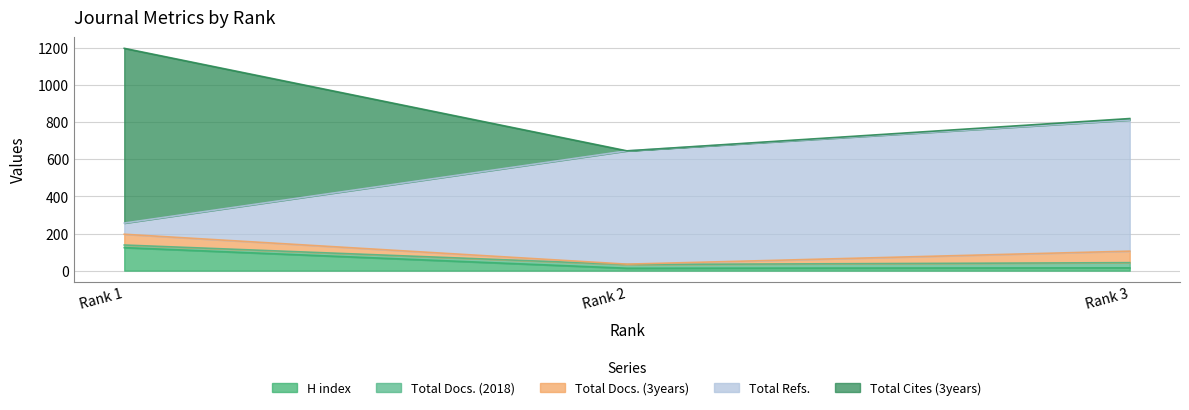

True or false: H index has a value of 67 at Rank 1.

False